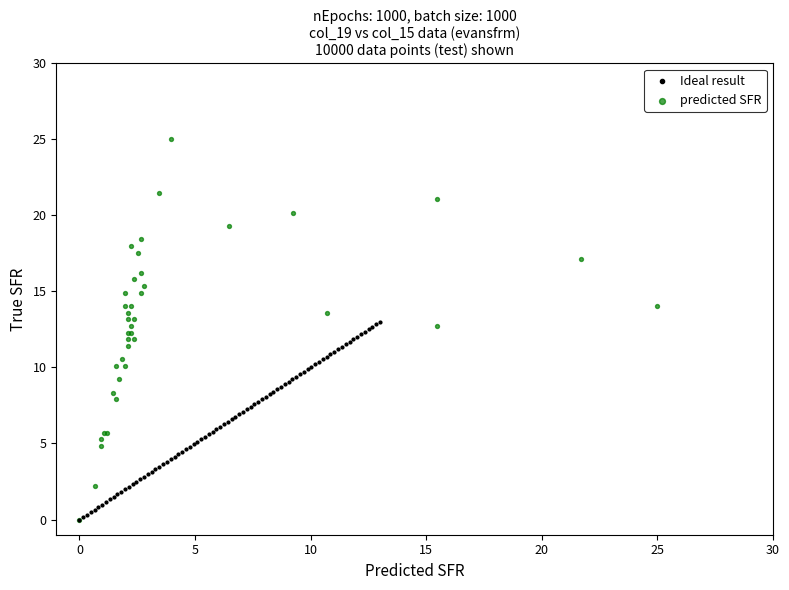

Which series has the largest Y range (max minus min)?

predicted SFR